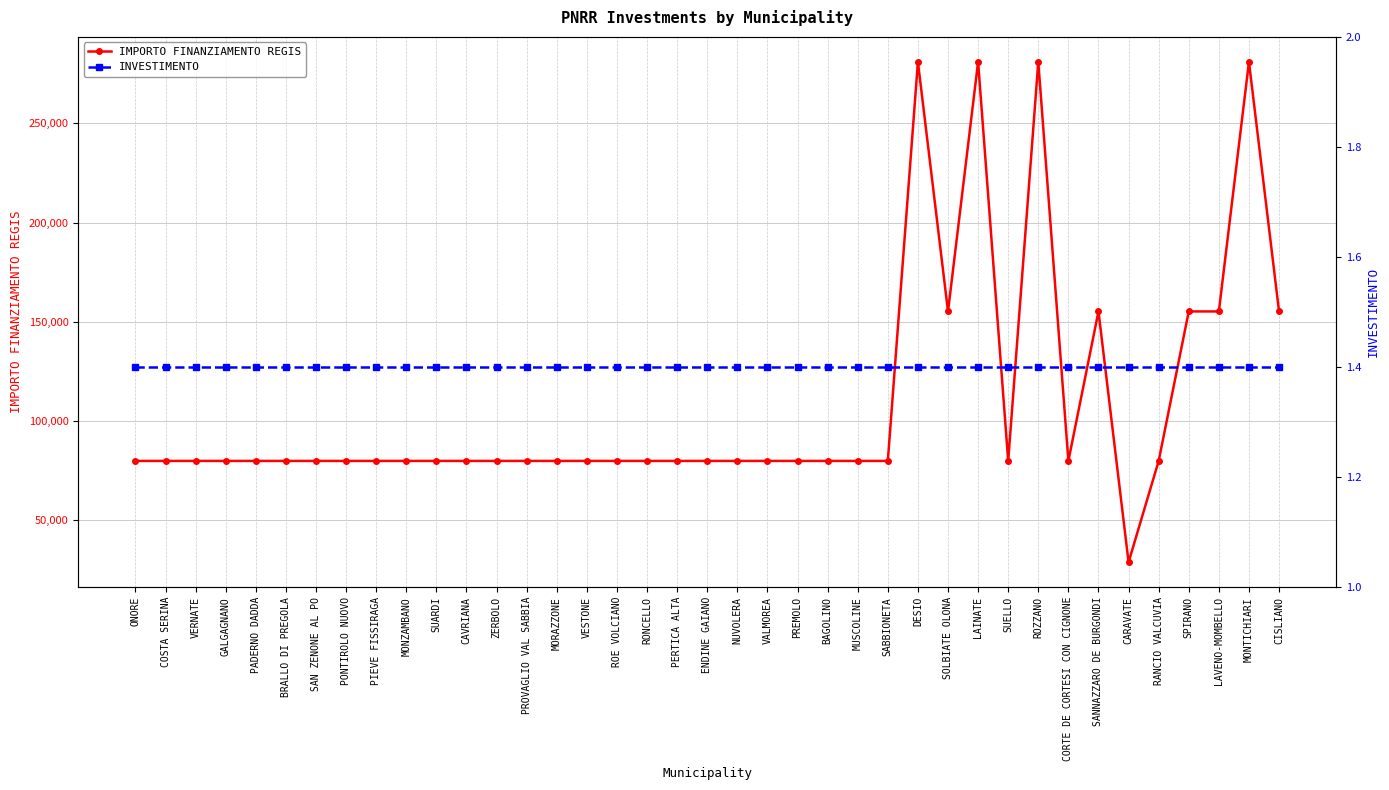

What is the difference between the highest and lowest values at RANCIO VALCUVIA?

79920.6